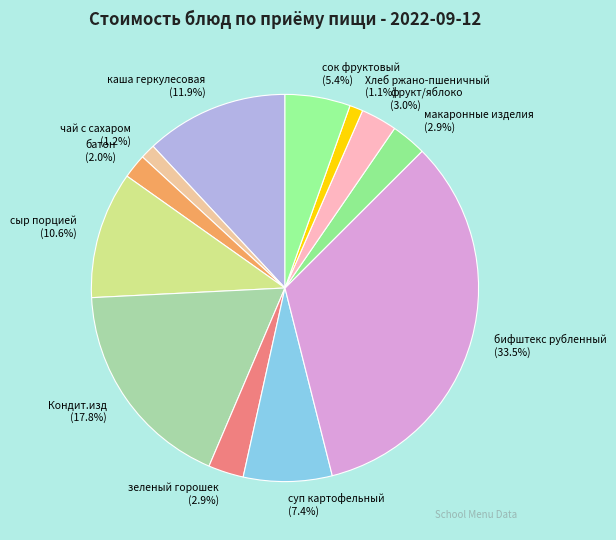

To the nearest percent, what is the difference between the батон and сок фруктовый slice percentages?

3%